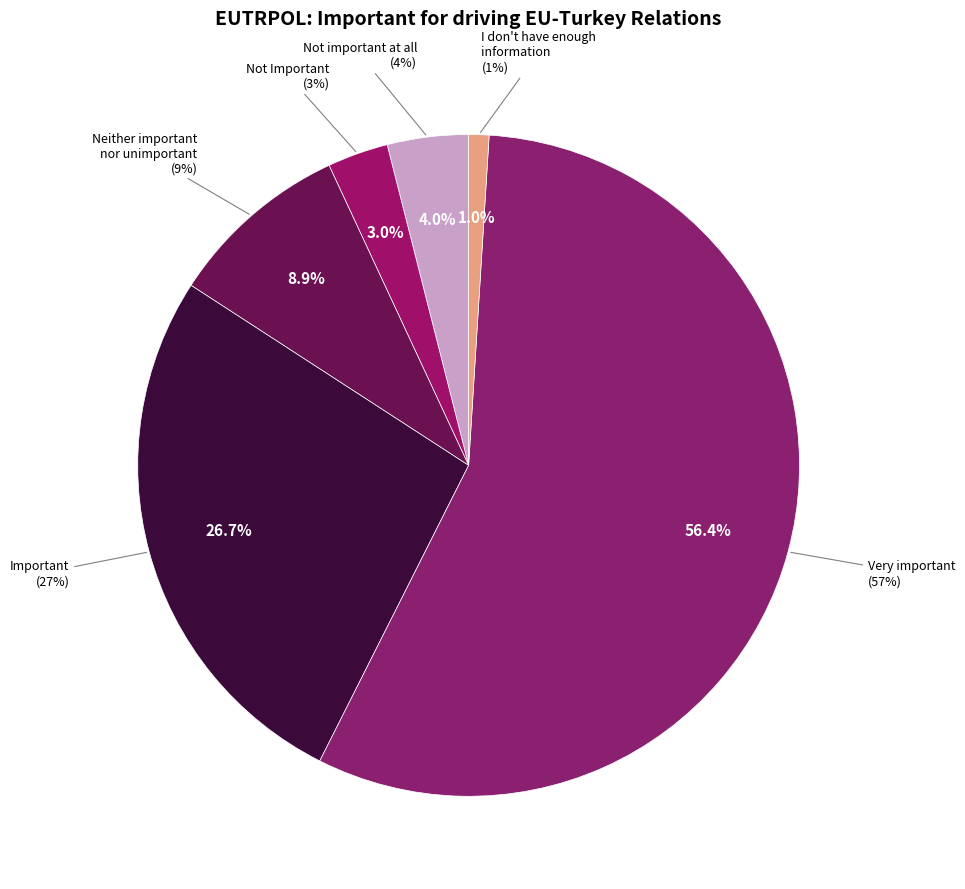

To the nearest percent, what is the average slice percentage?

17%